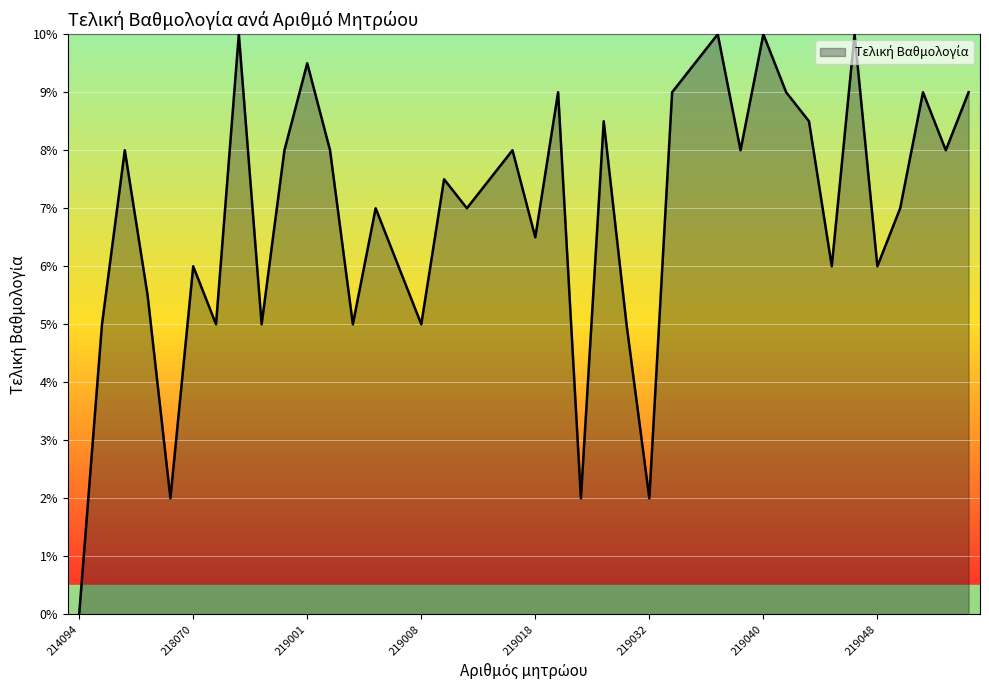

What is the greatest value displayed?

10.0